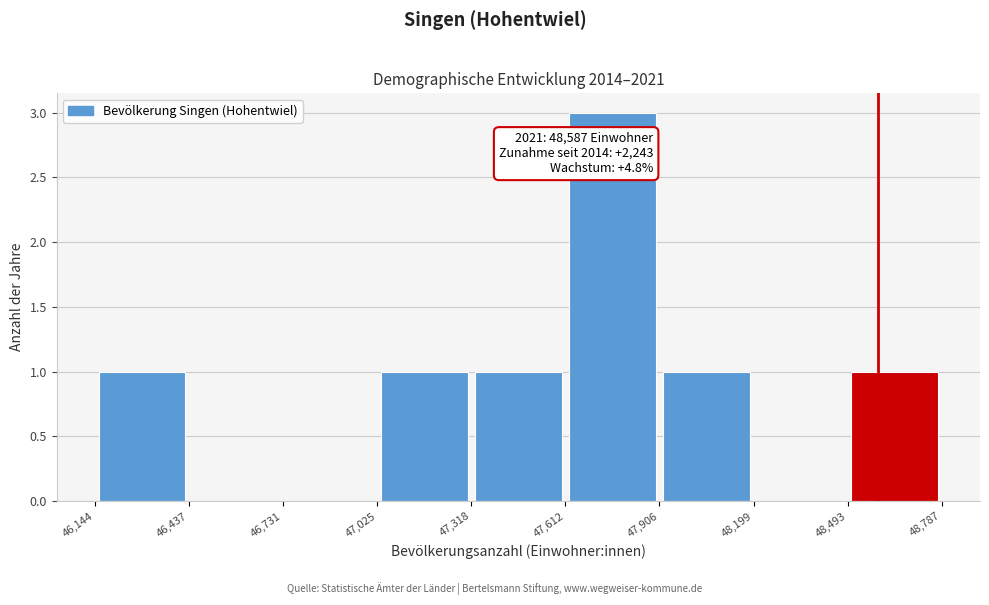

Which range on the x-axis has the tallest bar?

47,612 to 47,906